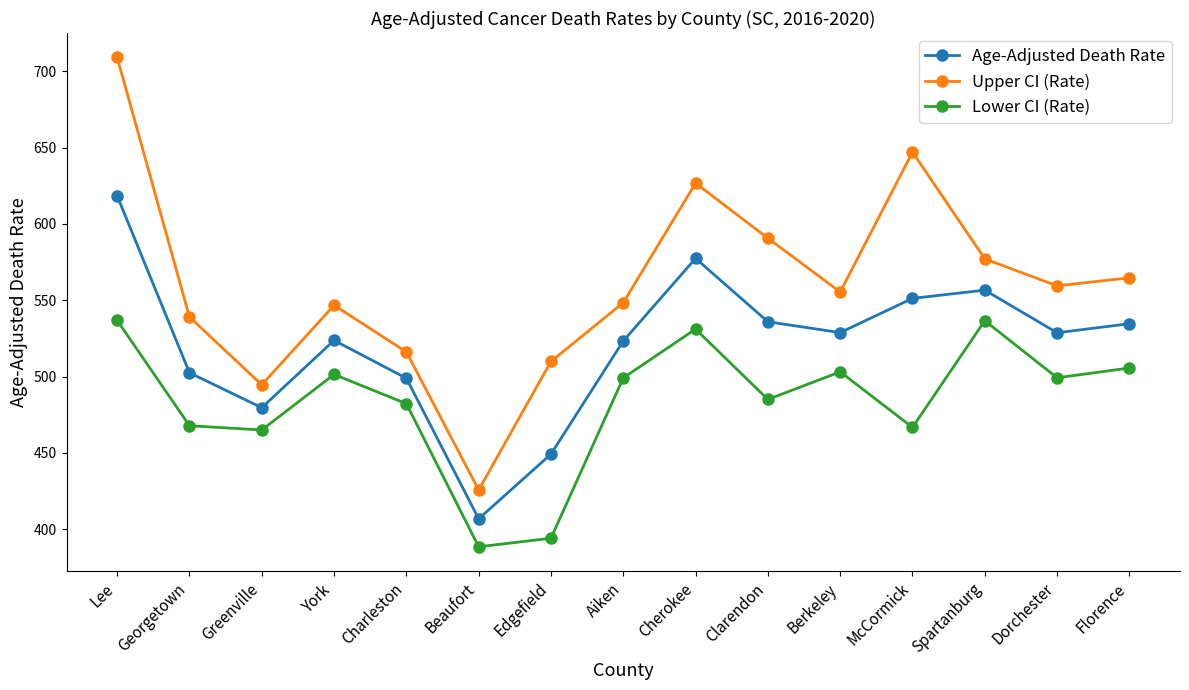

Between York and McCormick, which series saw the biggest shift?

Upper CI (Rate)